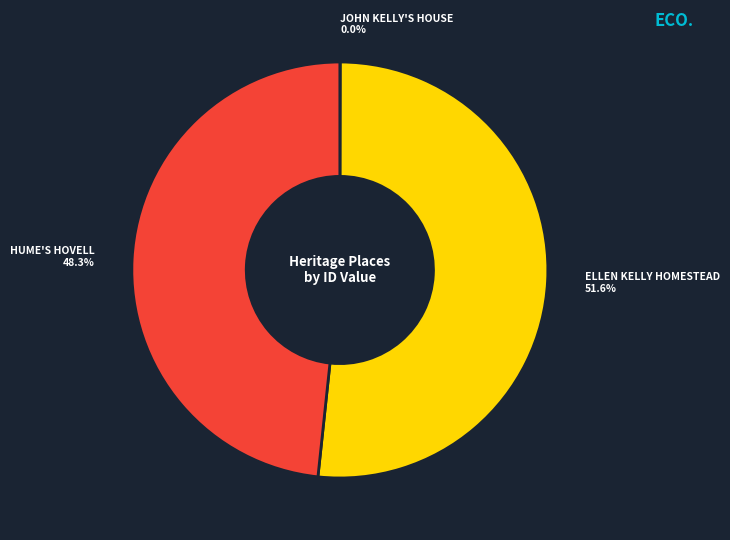

Does any single category account for the majority?

Yes